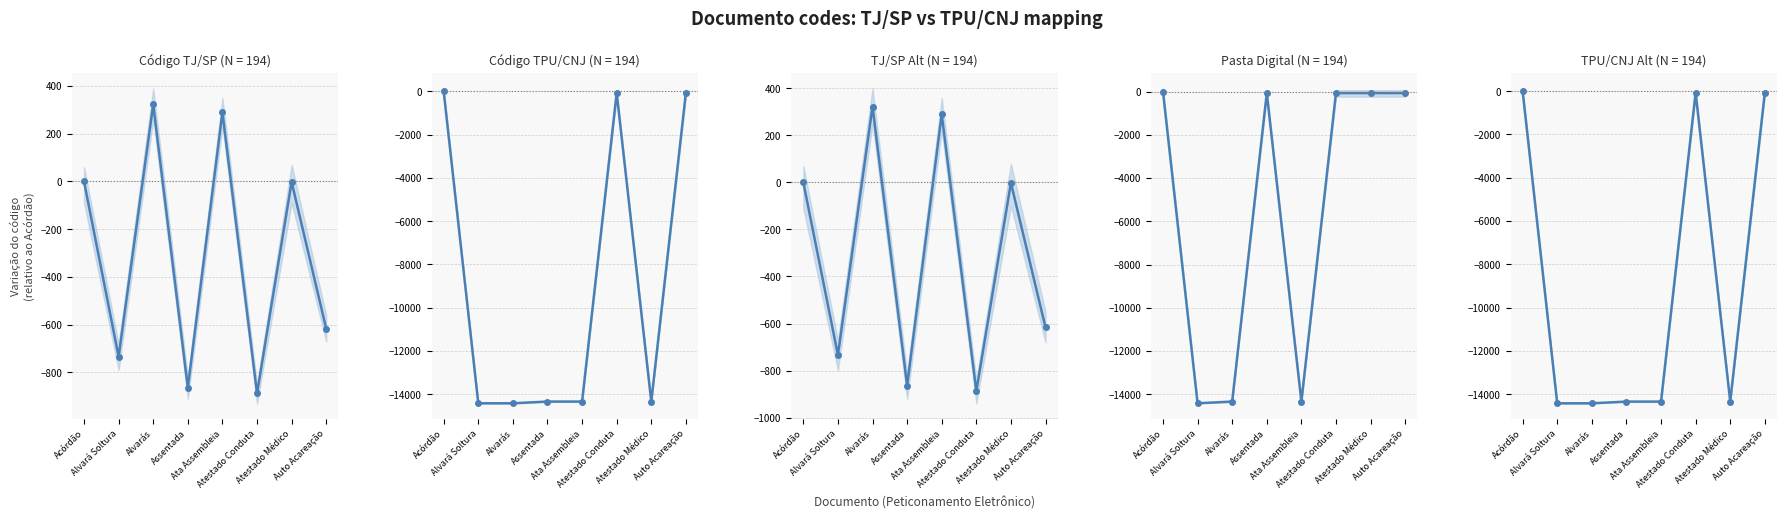

Is this an area chart (filled region under the line)?

No